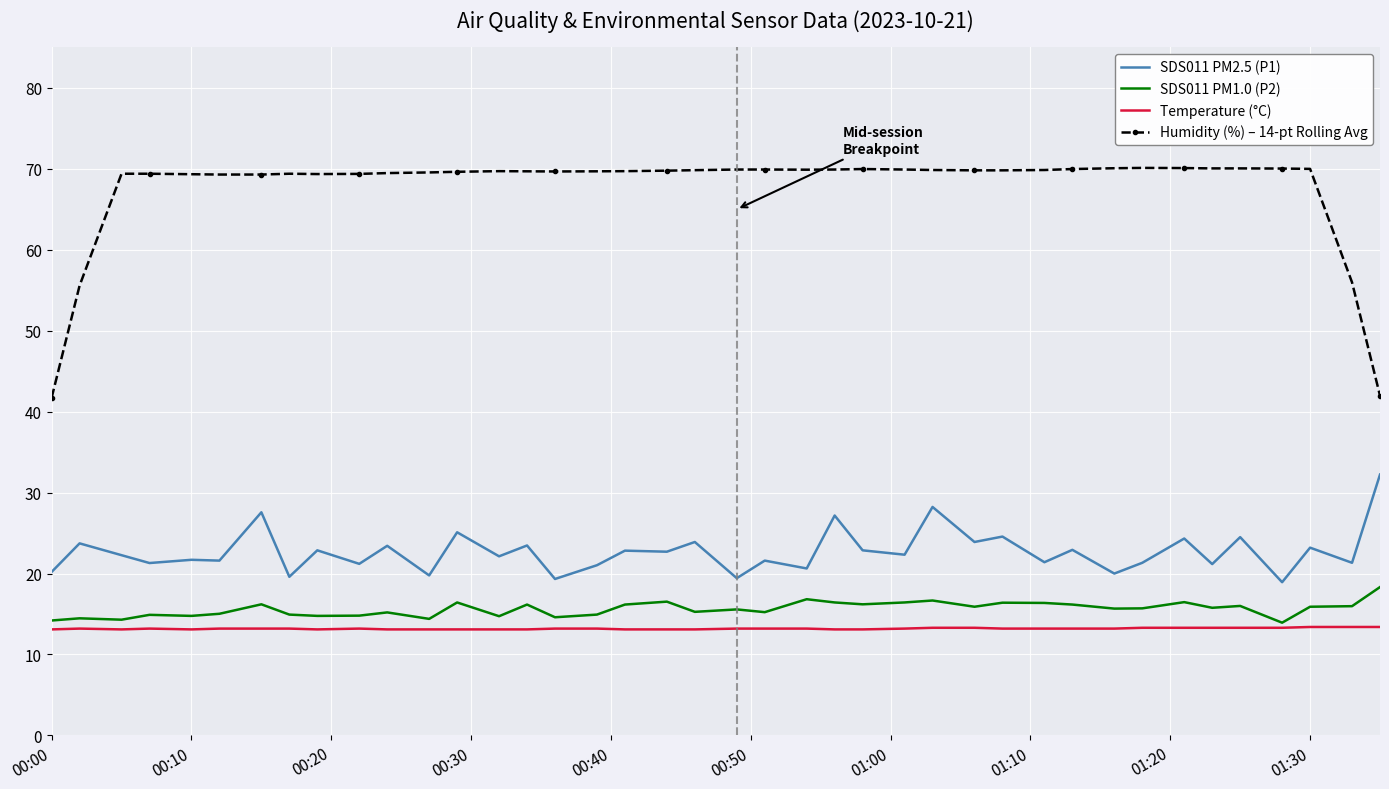

List the series in order of their peak value, highest first.

Humidity (%) – 14-pt Rolling Avg, SDS011 PM2.5 (P1), SDS011 PM1.0 (P2), Temperature (°C)